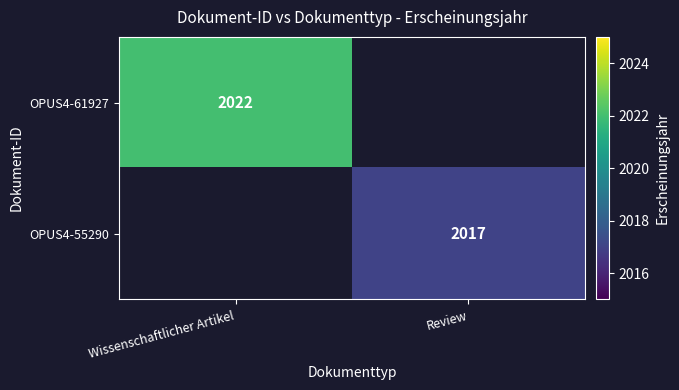

At how many categories does at least one series exceed 2021?

1